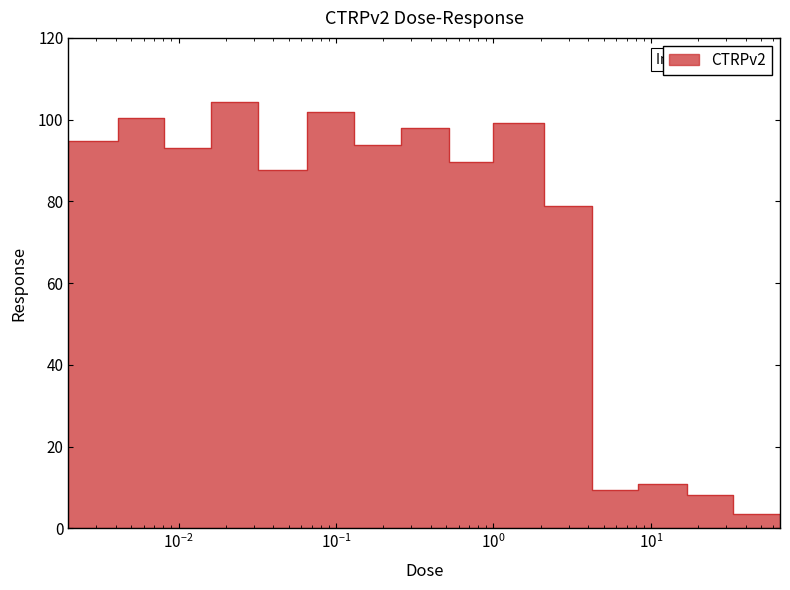

What is the sum of the values at 0.0041 and 1.0?

184.4